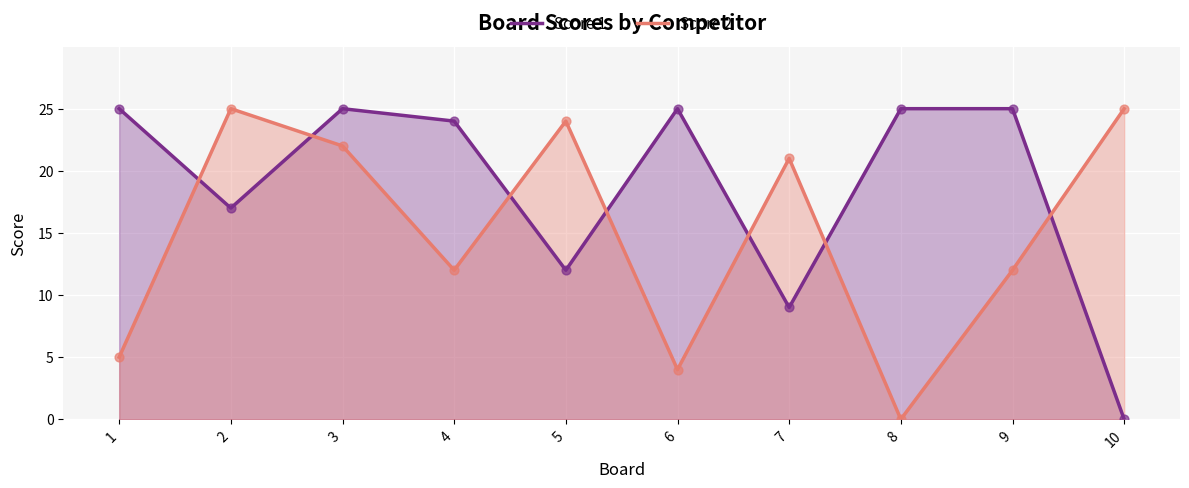

Which series reaches the maximum Y coordinate?

Score 1